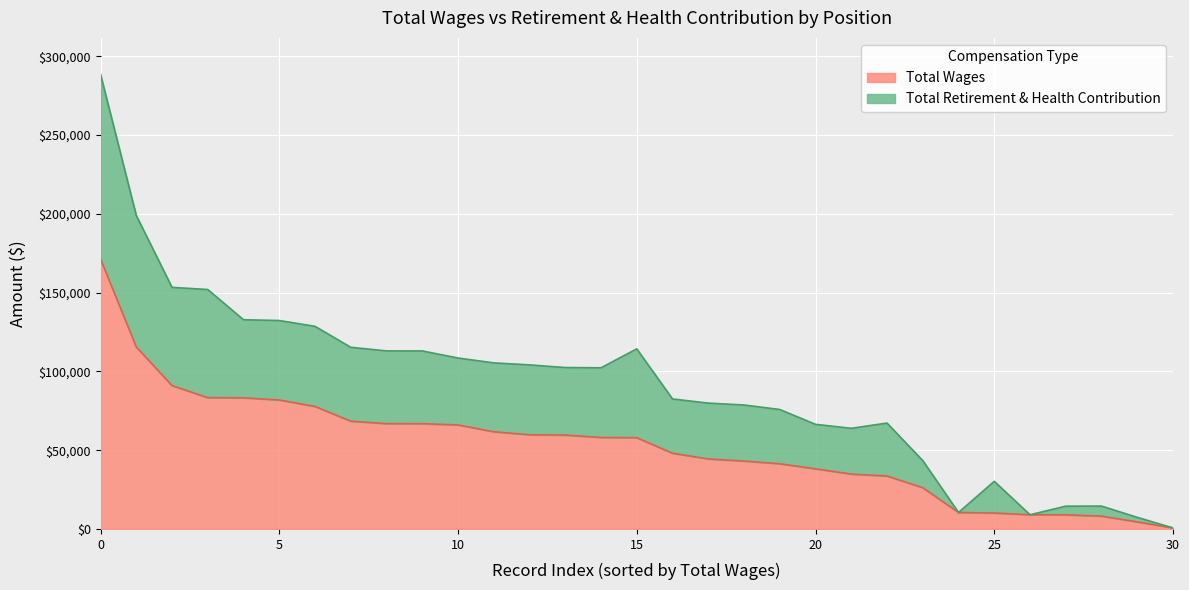

What is the value of the Total Wages point at the 30th from the left?

4476